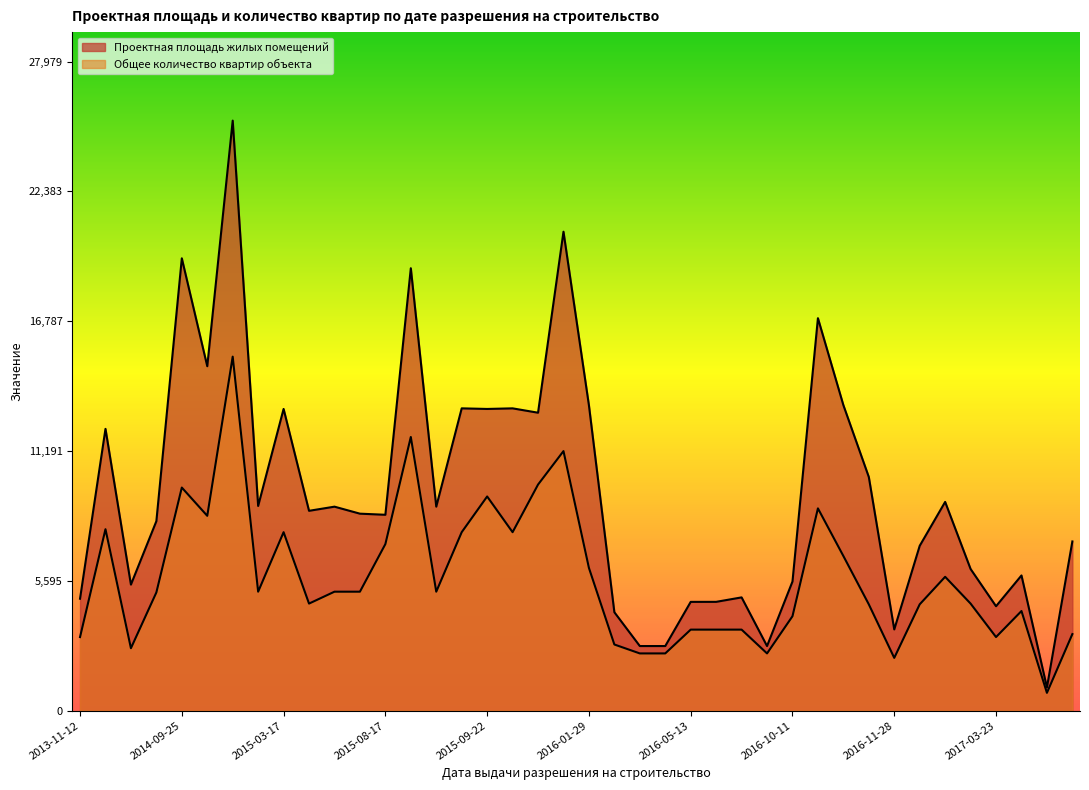

The value of Проектная площадь жилых помещений at 2016-06-22 is 2787.0. True or false?

True